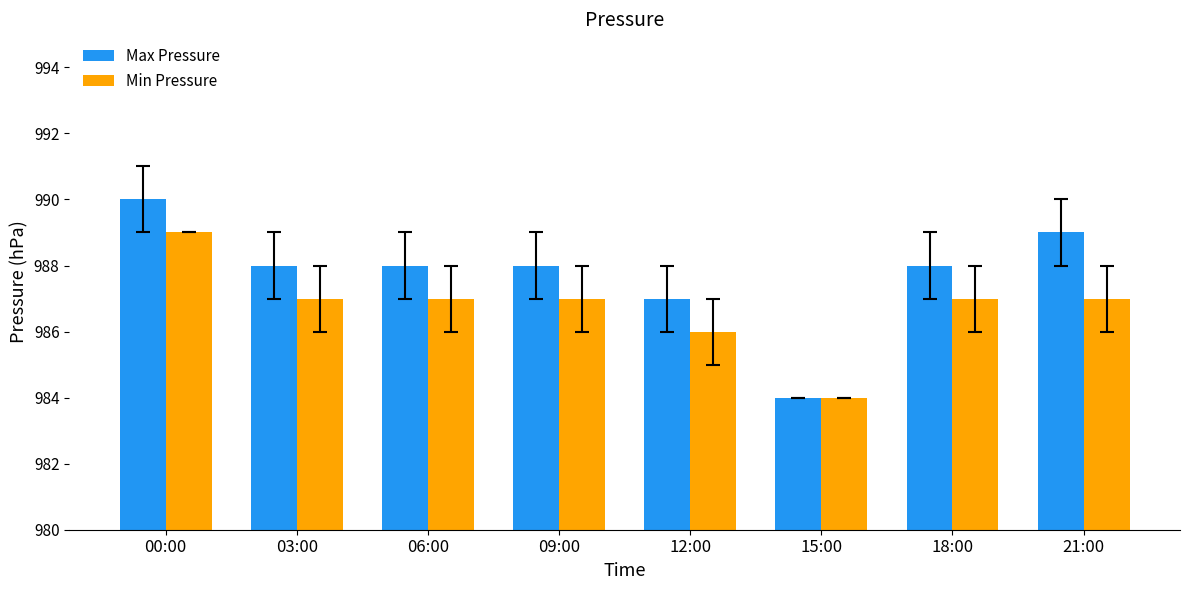

Which category has the highest value across all series?

00:00